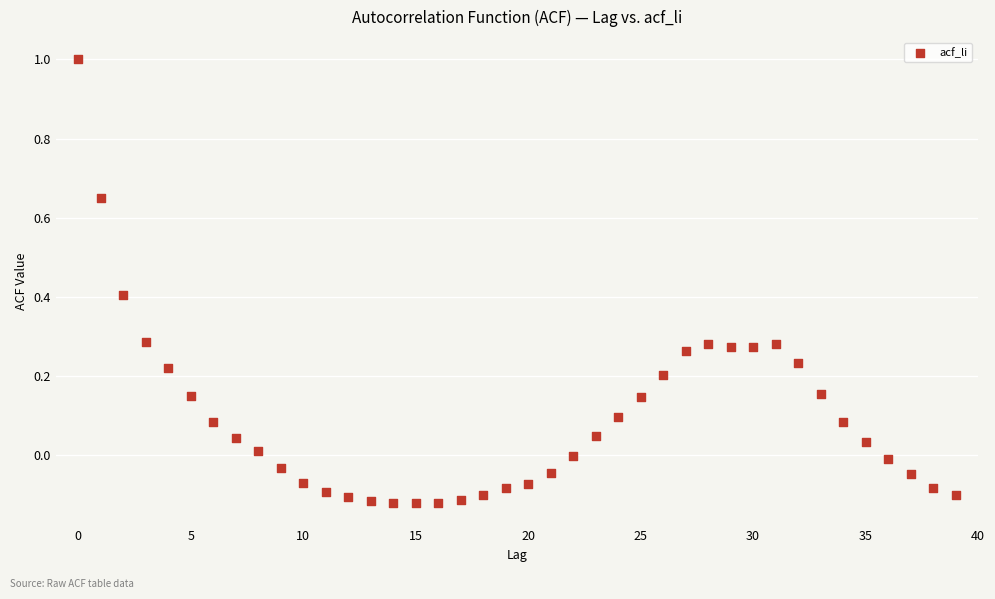

What is the range of Y values (max minus min)?

1.1